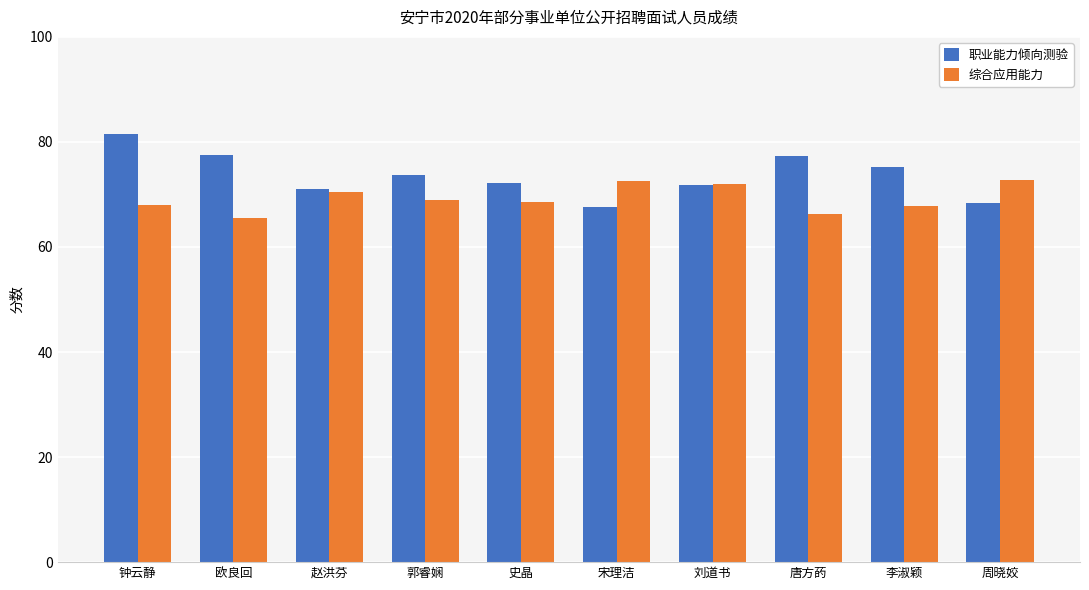

What is the average value of the 职业能力倾向测验 series?

73.6